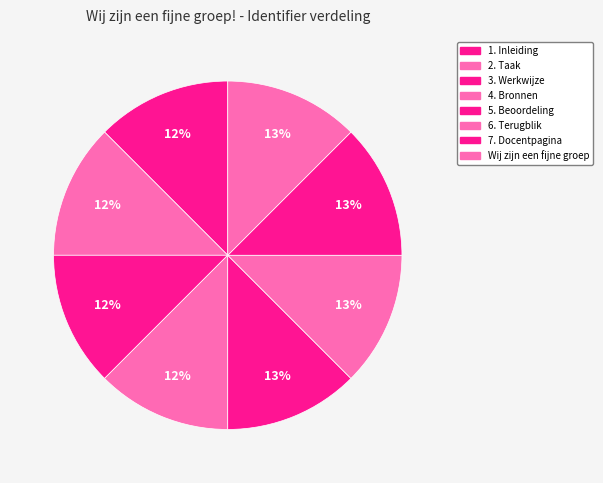

Count the number of slices in the pie.

8